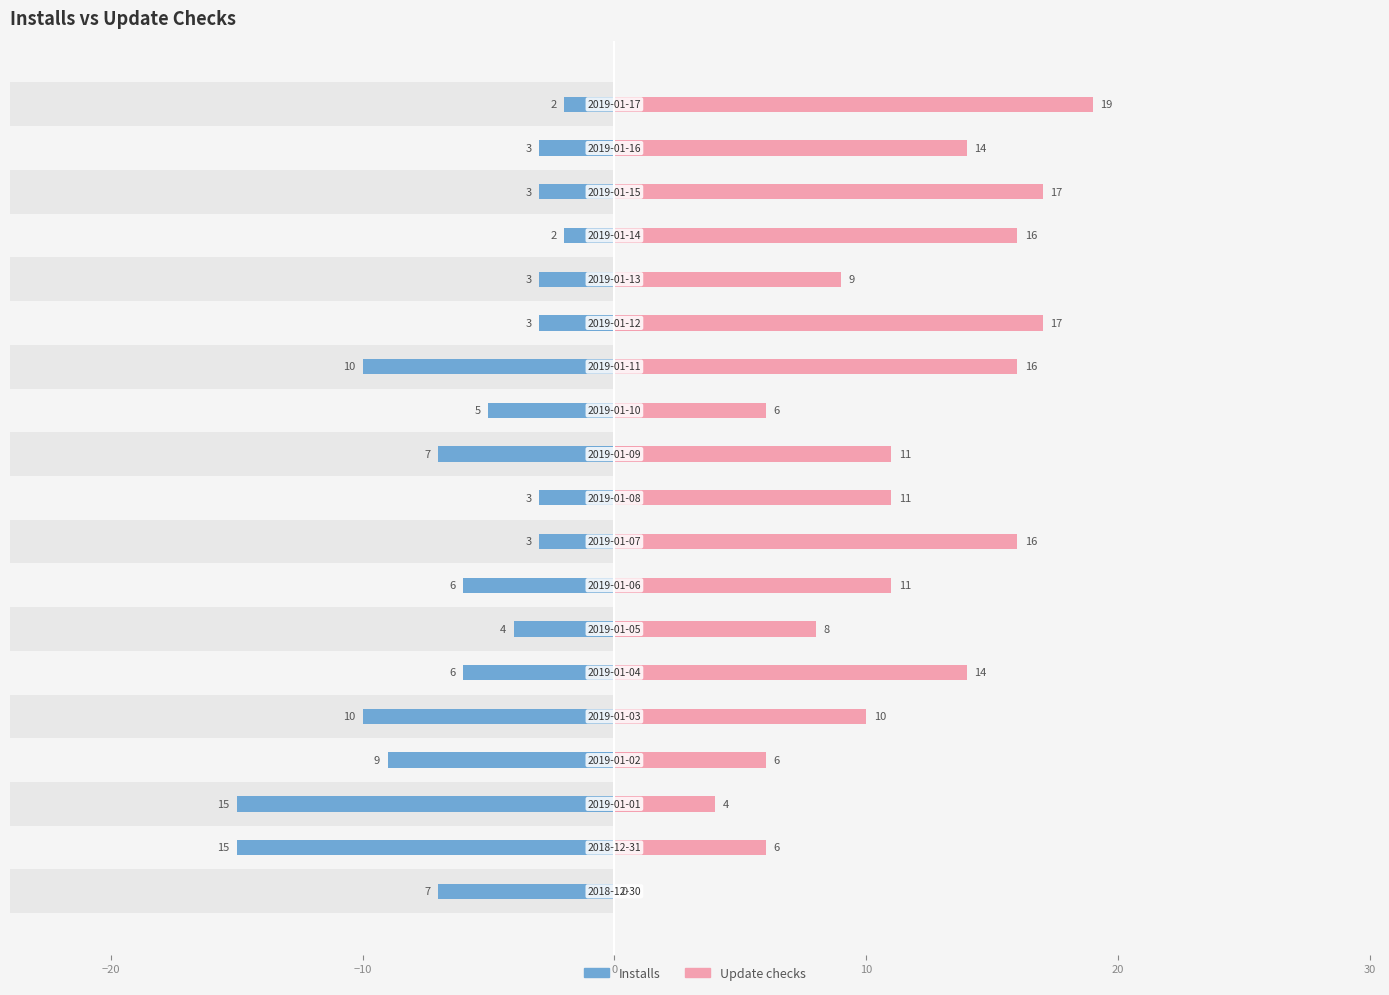

Which series has the widest spread of values?

Update checks